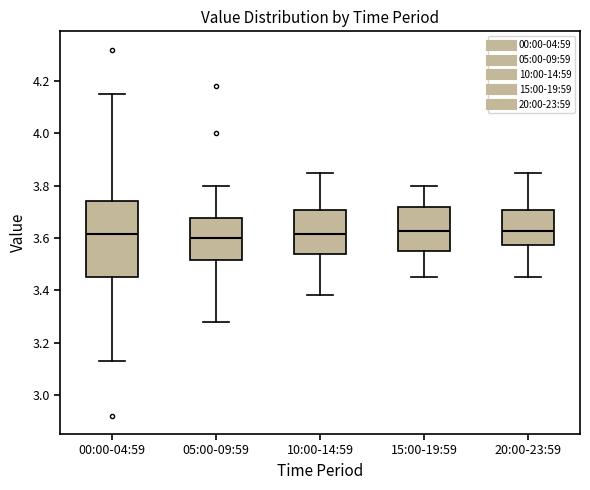

Comparing the boxes themselves (not the whiskers), which one is the tallest?

00:00-04:59